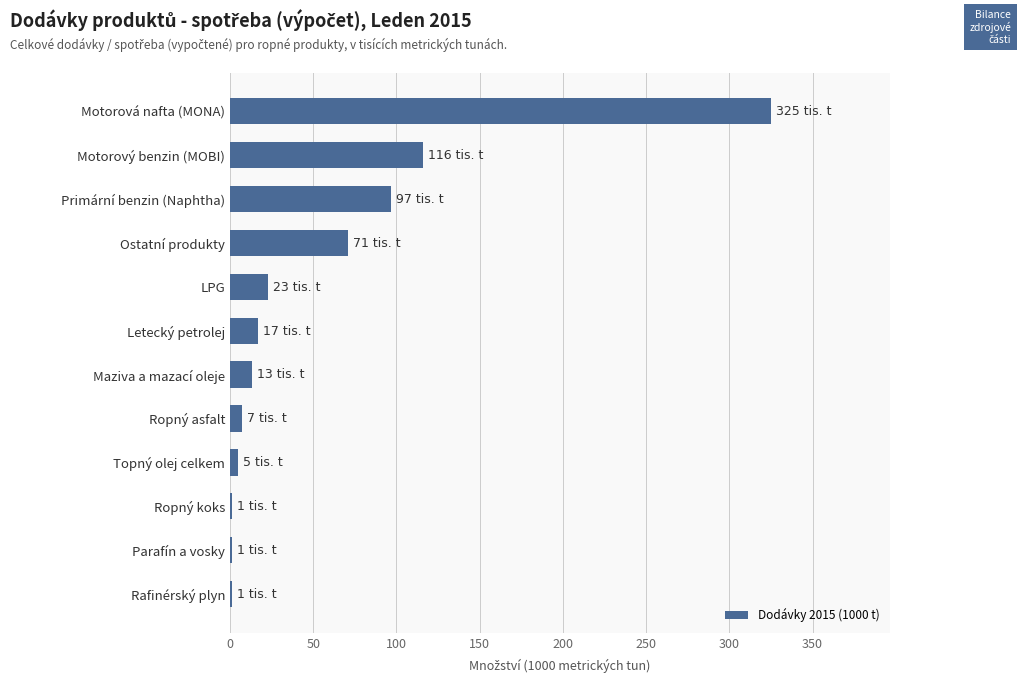

At which label is the value closest to 163?

Motorový benzin (MOBI)